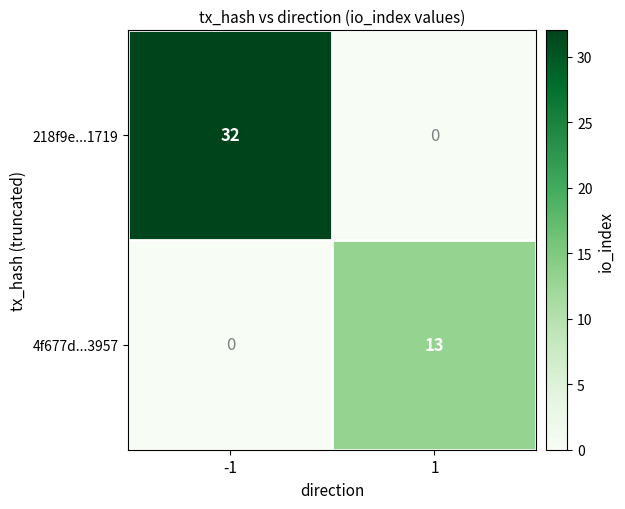

Which series changed the most between -1 and 1?

218f9e...1719